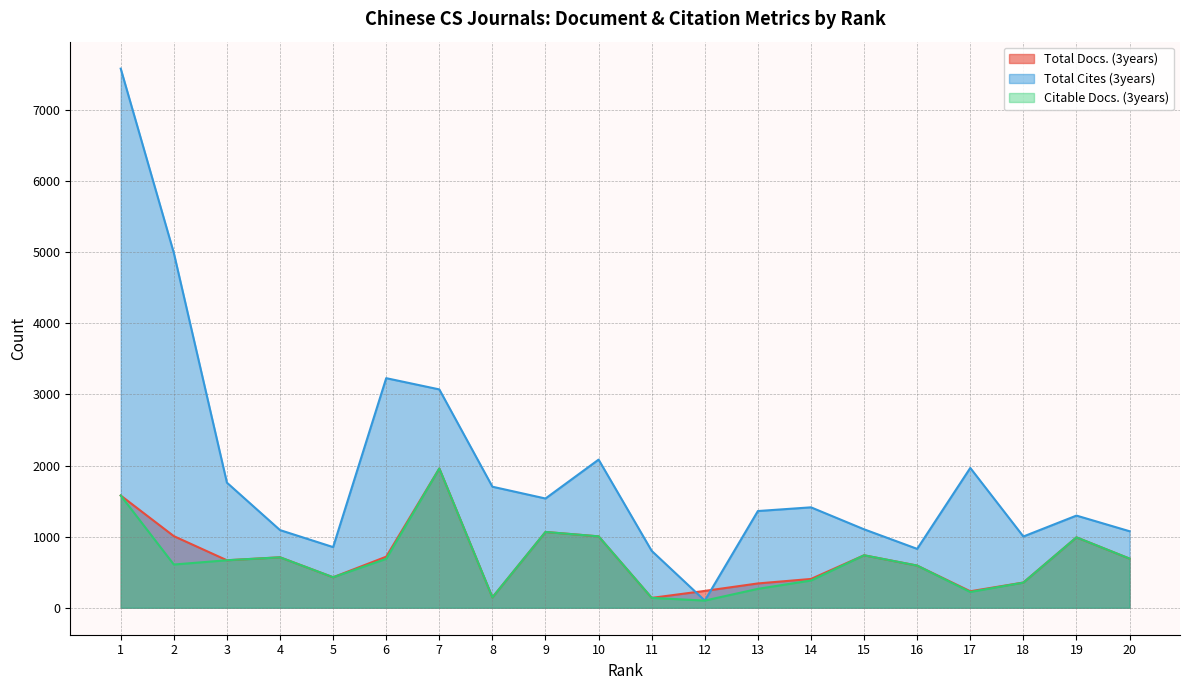

In Citable Docs. (3years), how many points are lower than both neighbors (excluding endpoints)?

5